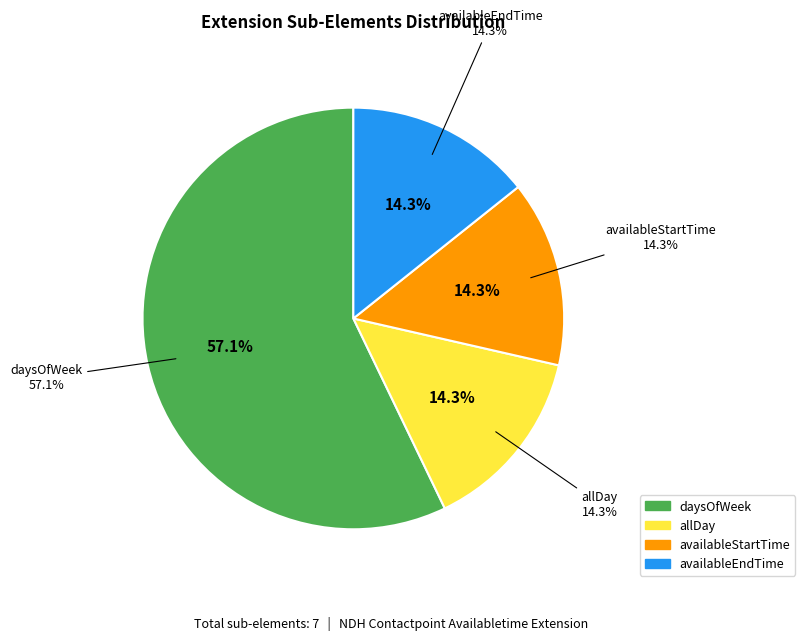

What percentage is NOT represented by availableEndTime?

85.7%